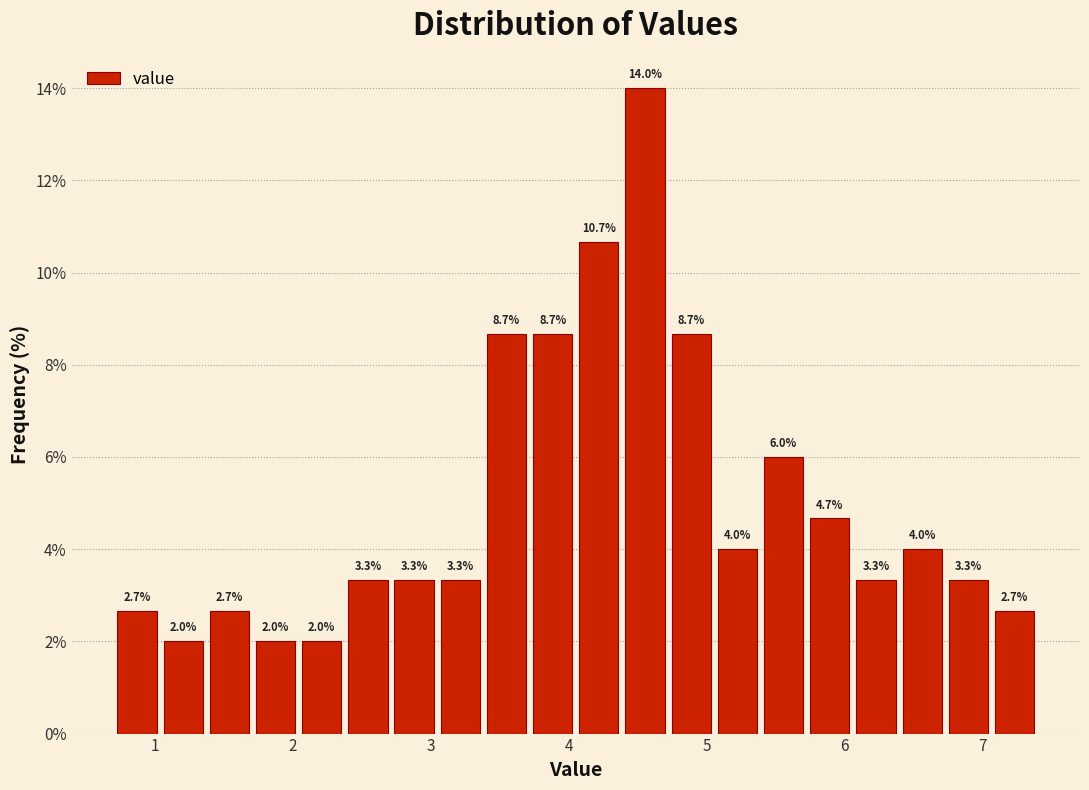

Read against the x-axis, roughly where is the centre of the tallest bar?

4.6